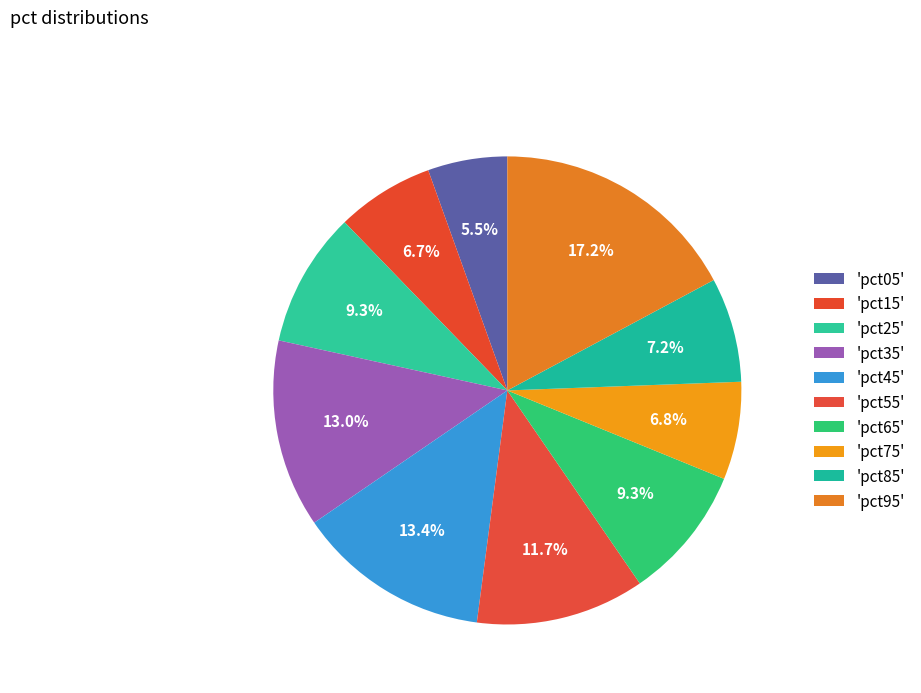

Count the number of slices in the pie.

10